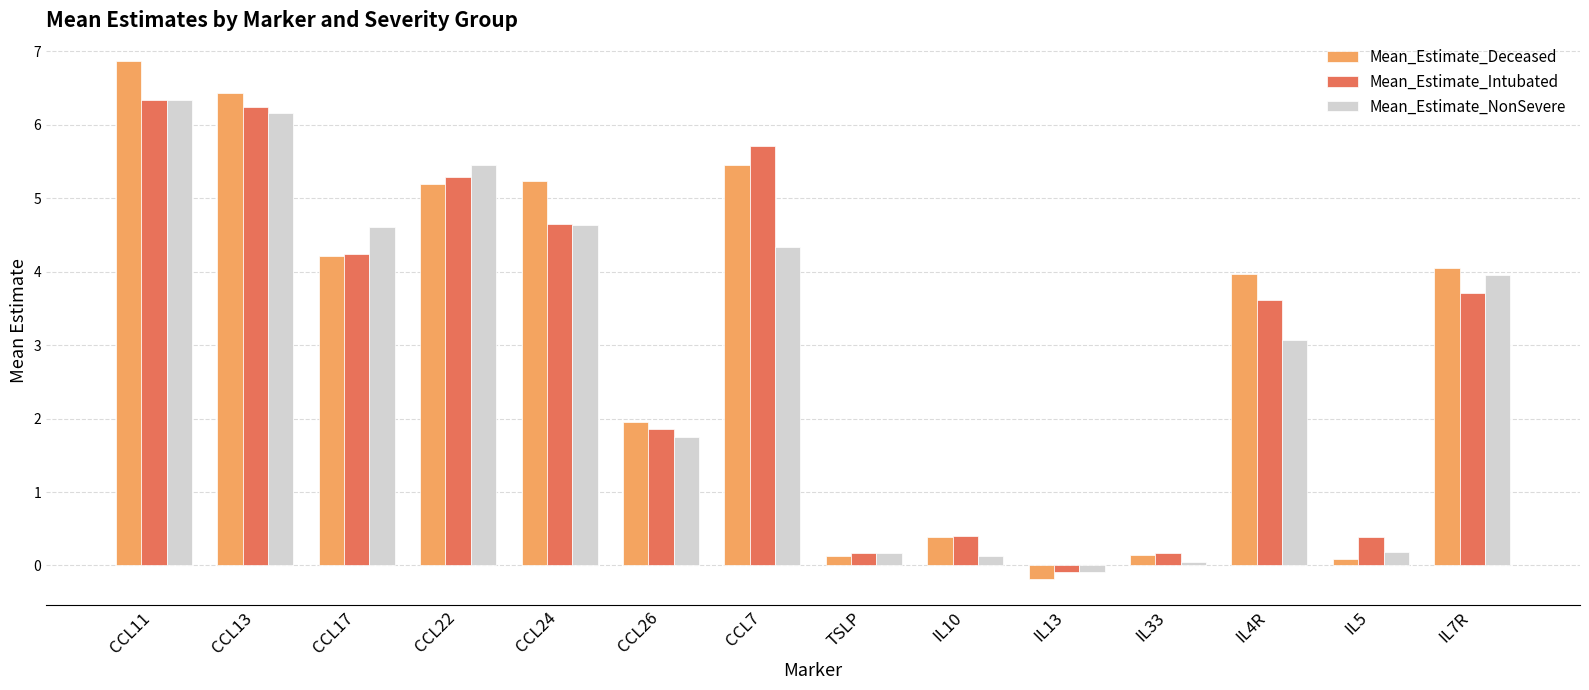

Reading left to right, transcribe all the data shown in this chart.

Mean_Estimate_Deceased: 6.9	6.4	4.2	5.2	5.2	1.9	5.5	0.1	0.4	-0.2	0.1	4.0	0.1	4.1
Mean_Estimate_Intubated: 6.3	6.2	4.2	5.3	4.7	1.9	5.7	0.2	0.4	-0.1	0.2	3.6	0.4	3.7
Mean_Estimate_NonSevere: 6.3	6.2	4.6	5.4	4.6	1.7	4.3	0.2	0.1	-0.1	0.1	3.1	0.2	4.0